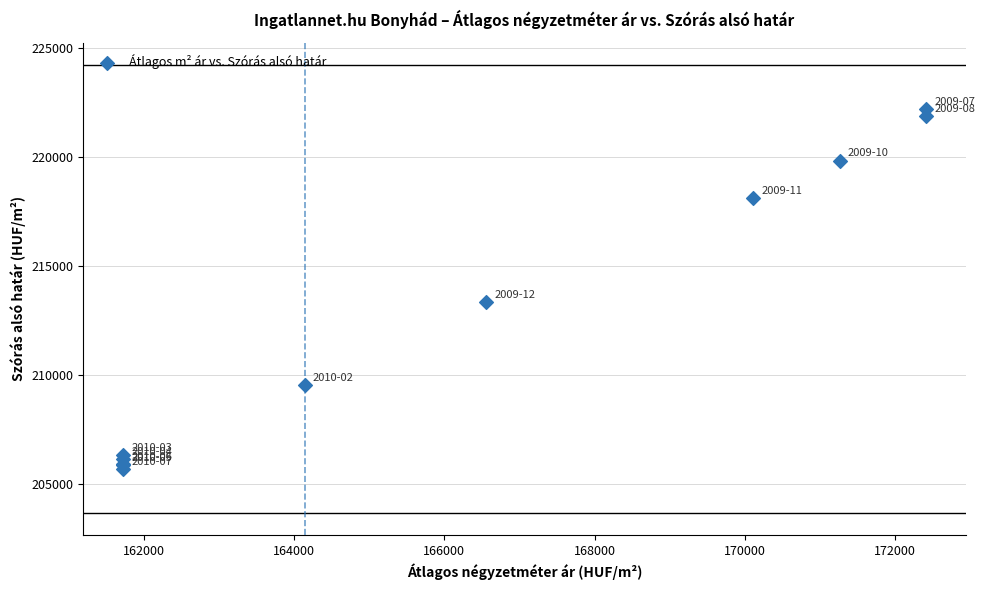

What Y value in the scatter plot is closest to 213966?

213372